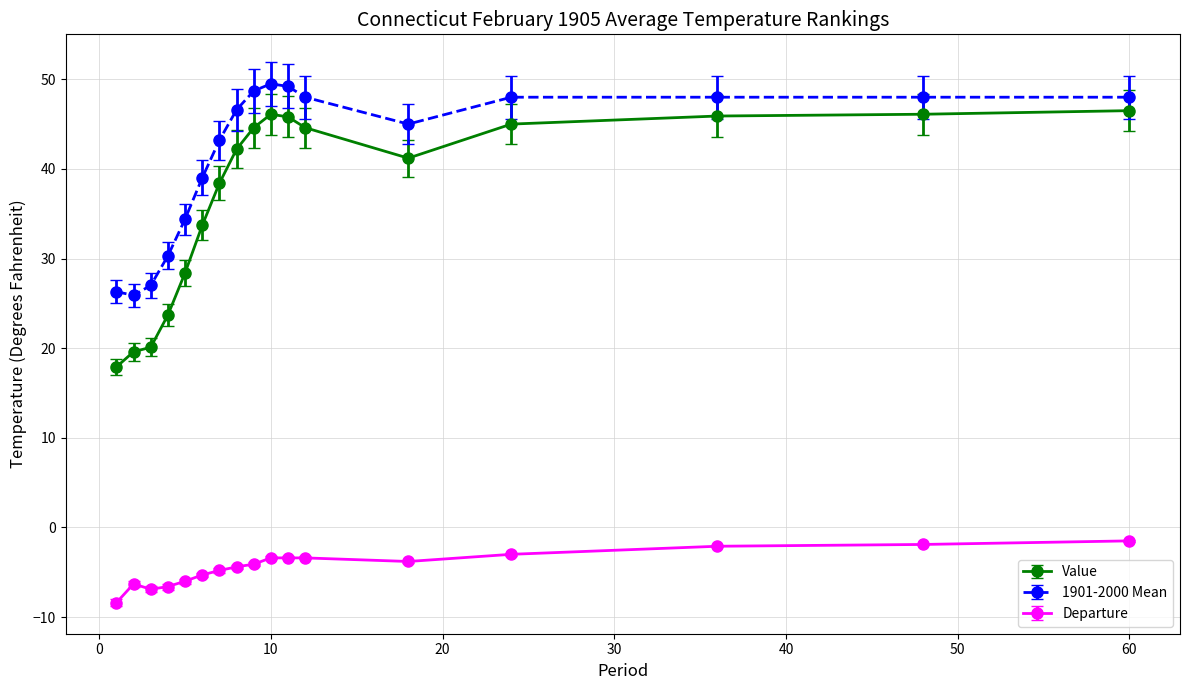

Which series has the largest total across all categories?

1901-2000 Mean